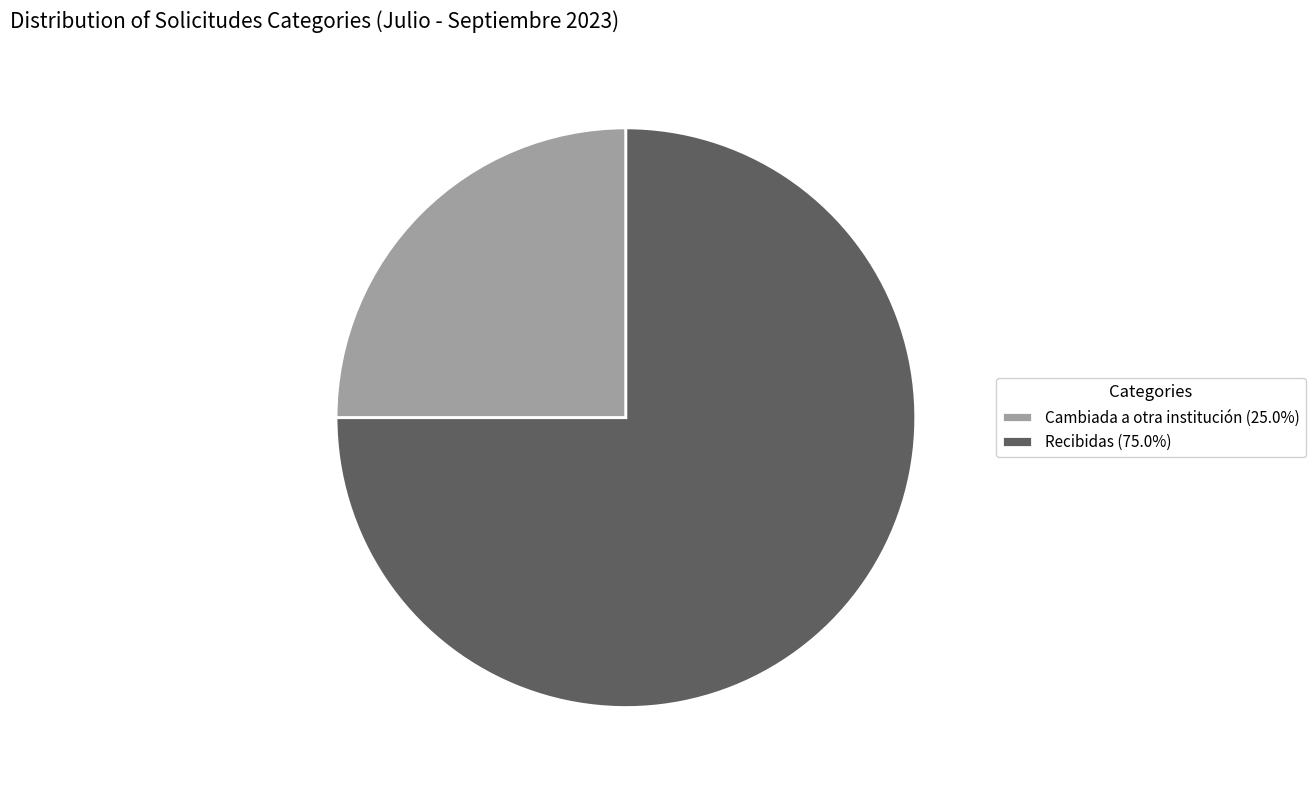

Combined, do Cambiada a otra institución (25.0%) and Recibidas (75.0%) account for over 50%?

Yes